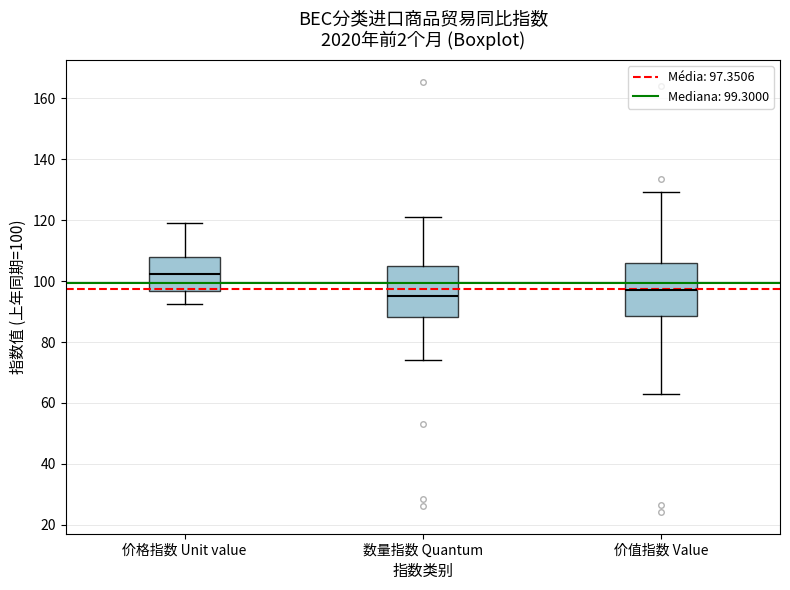

Reading left to right, transcribe this box plot: for each box, give where its median line is, the range the box spans, and where its two whiskers end, as read against the y-axis. The values are not printed on the chart, so give them approximately, as read against the axis.

价格指数 Unit value: median 102, box 96 to 108, whiskers 92 to 120
数量指数 Quantum: median 96, box 88 to 104, whiskers 74 to 122
价值指数 Value: median 98, box 88 to 106, whiskers 64 to 130